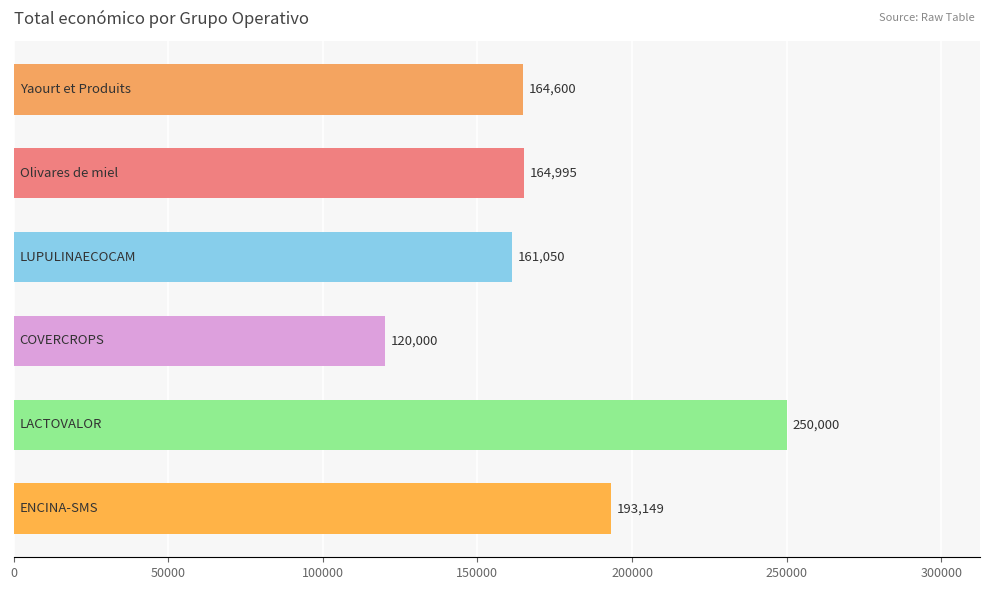

What is the value of the 6th bar from the top?

193149